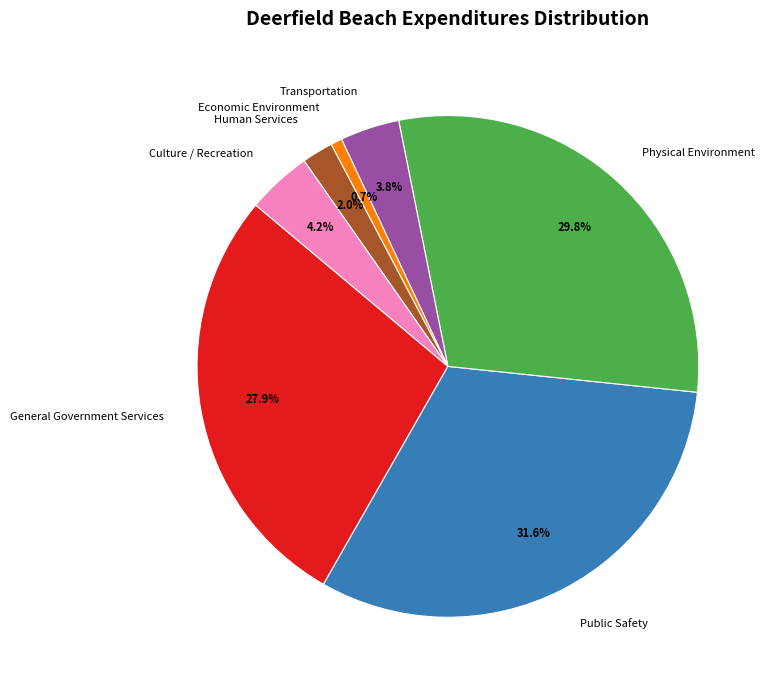

What percentage is NOT represented by Public Safety?

68.4%